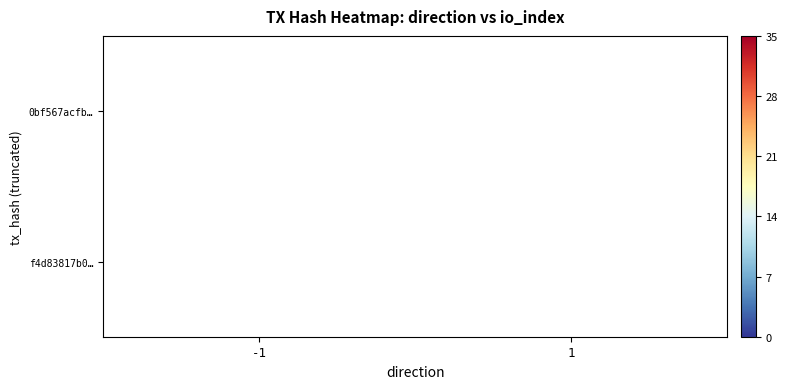

At how many categories does at least one series exceed 28?

1